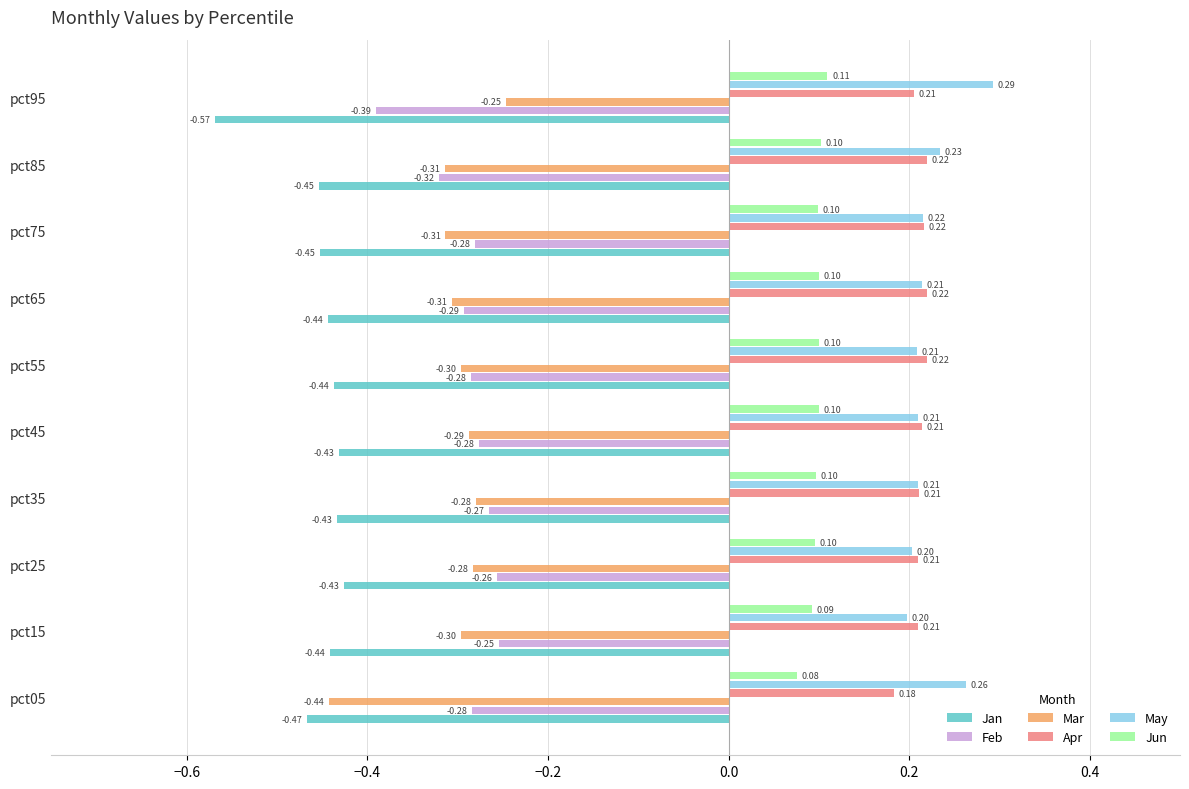

Is the value of Apr at pct45 greater than the value of Mar at pct95?

Yes